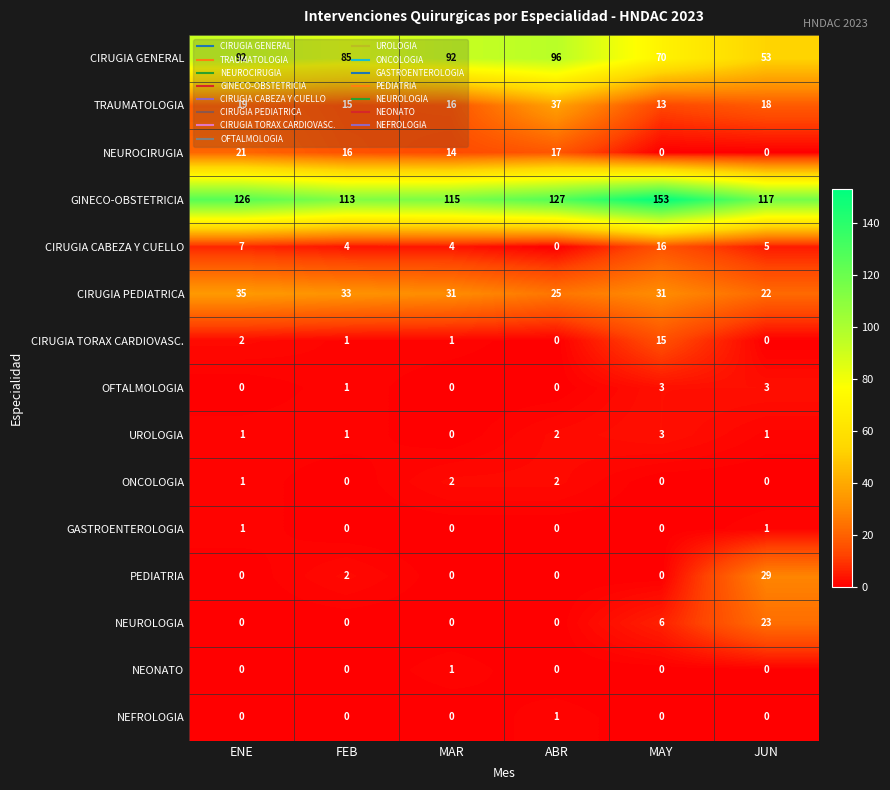

What is the average value of the CIRUGIA GENERAL series?

81